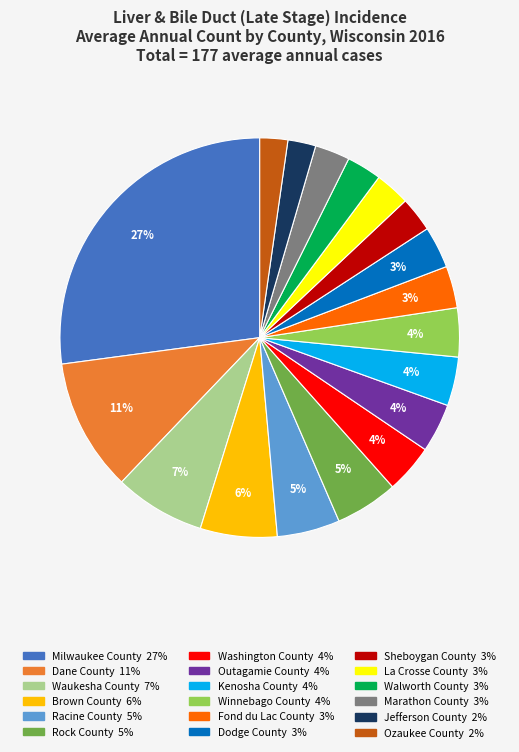

What percentage is the Dodge County slice, to the nearest percent?

3%